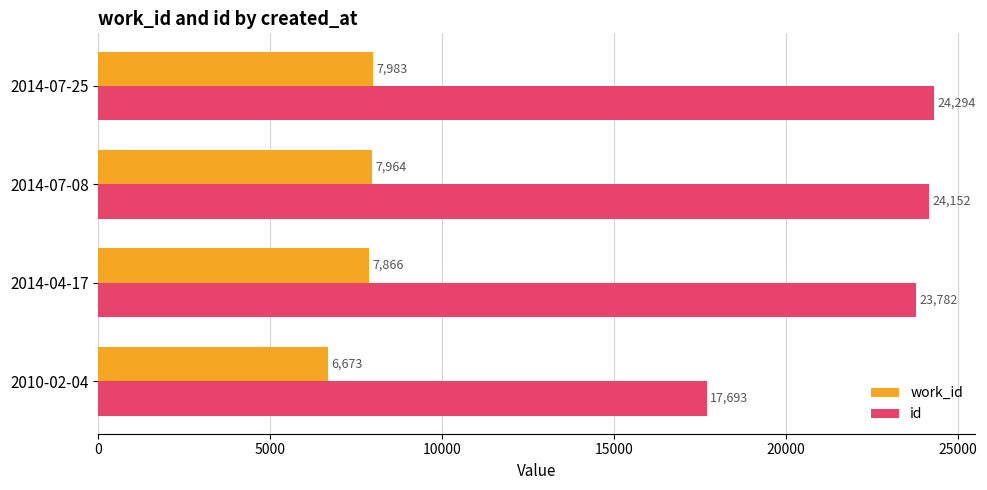

What is the average value of the id series?

22480